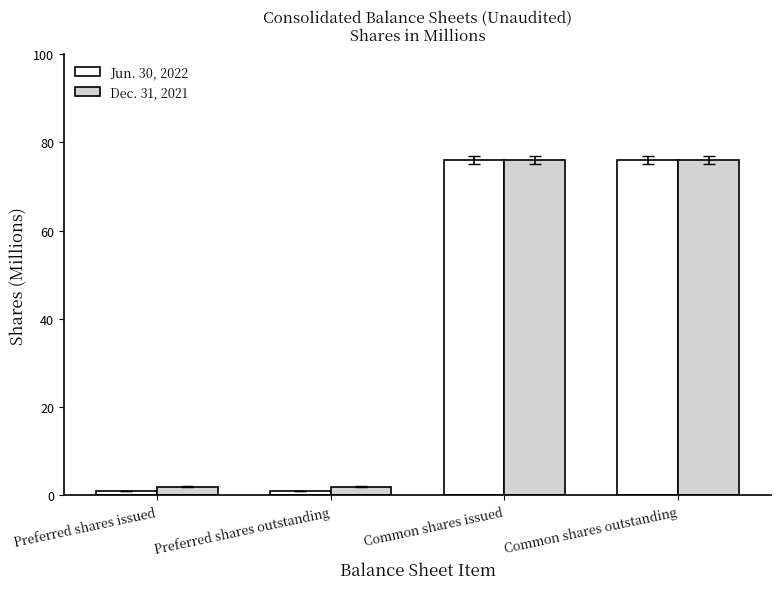

Does the chart contain stacked bars?

No